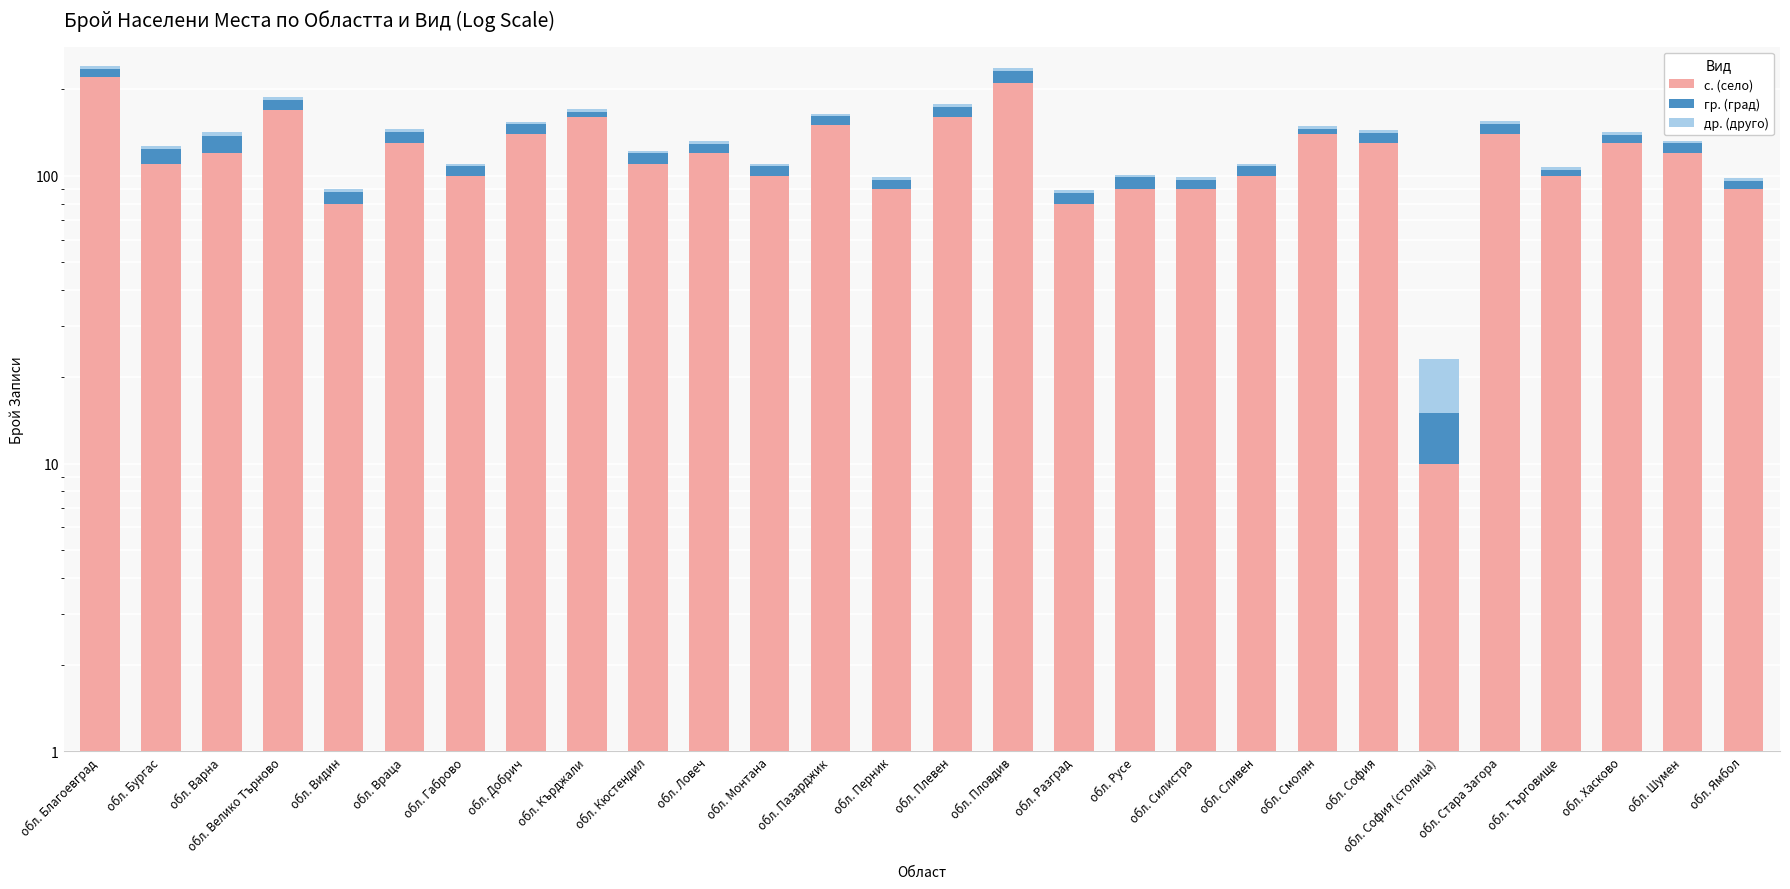

What is the value of the гр. (град) bar at the 26th from the left?

9